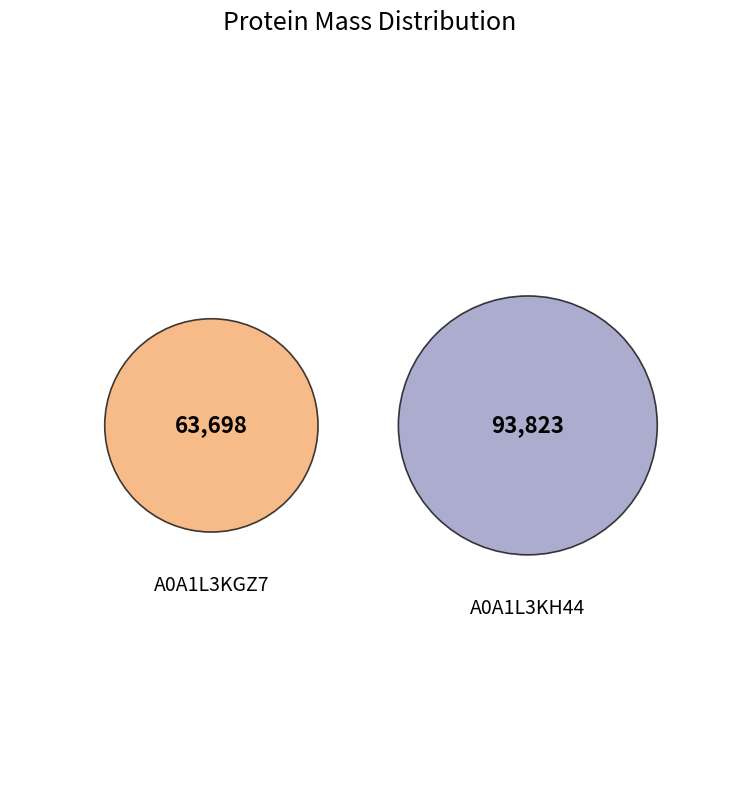

What is the majority slice?

A0A1L3KH44